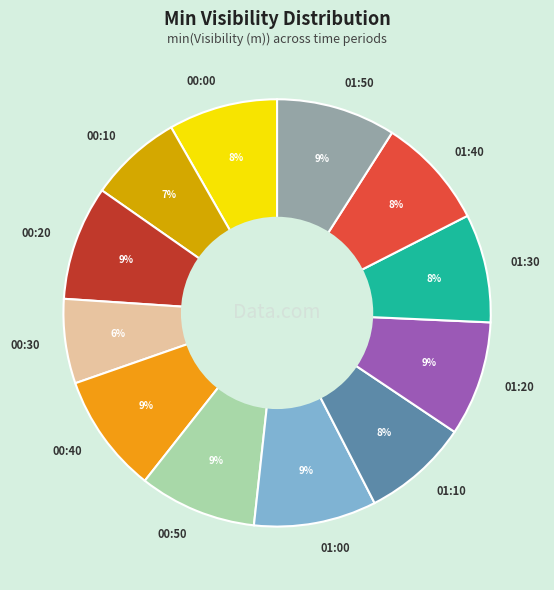

Count the number of slices in the pie.

12